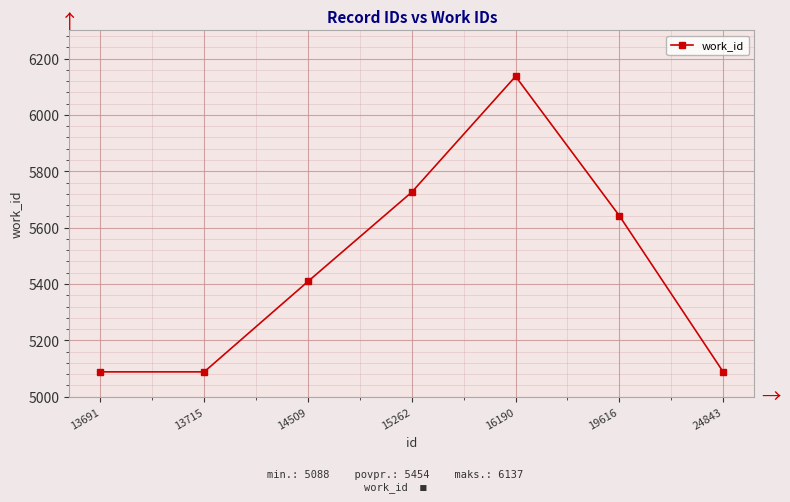

What is the ratio of the value at 16190 to the value at 14509?

1.1